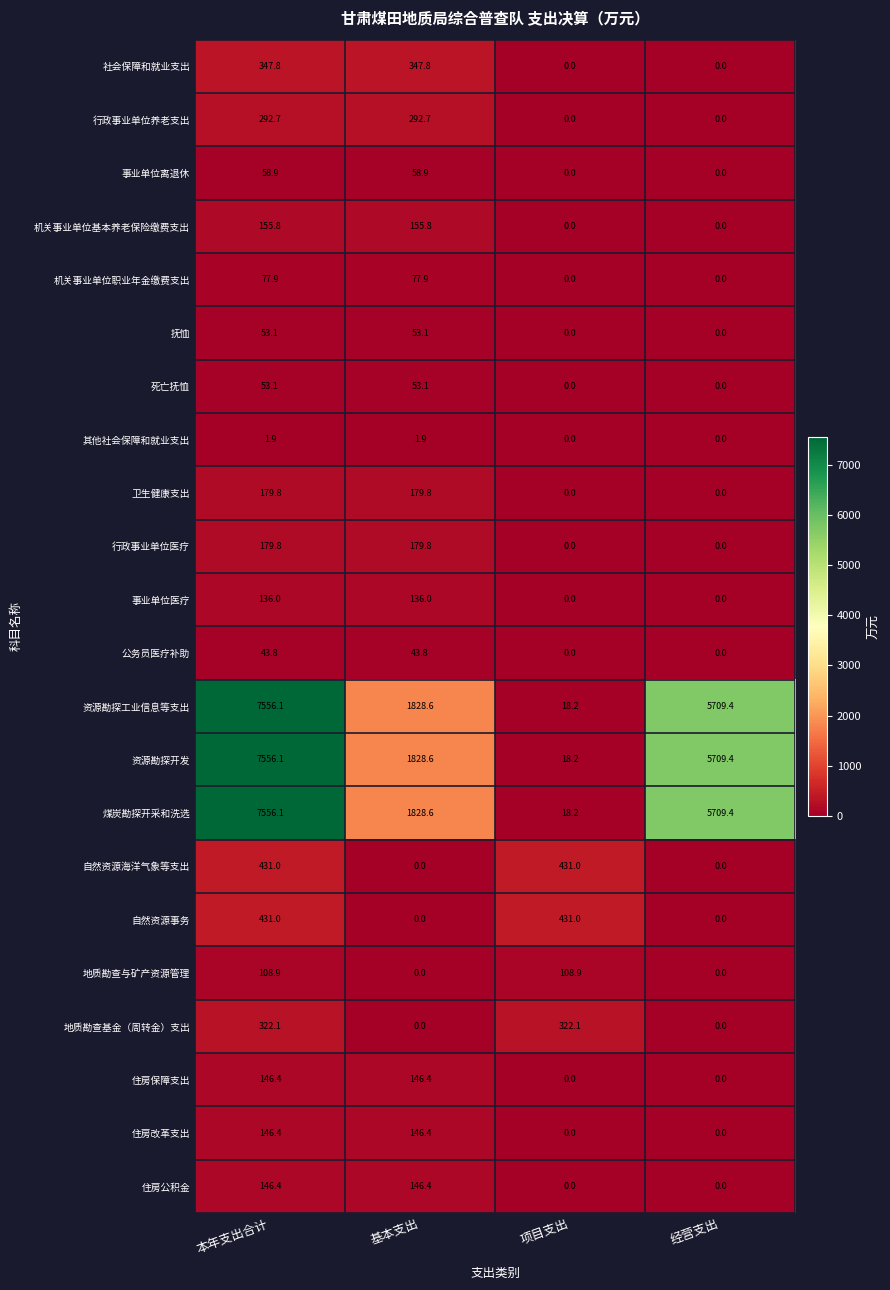

What is the lowest value of the 煤炭勘探开采和洗选 series?

18.2